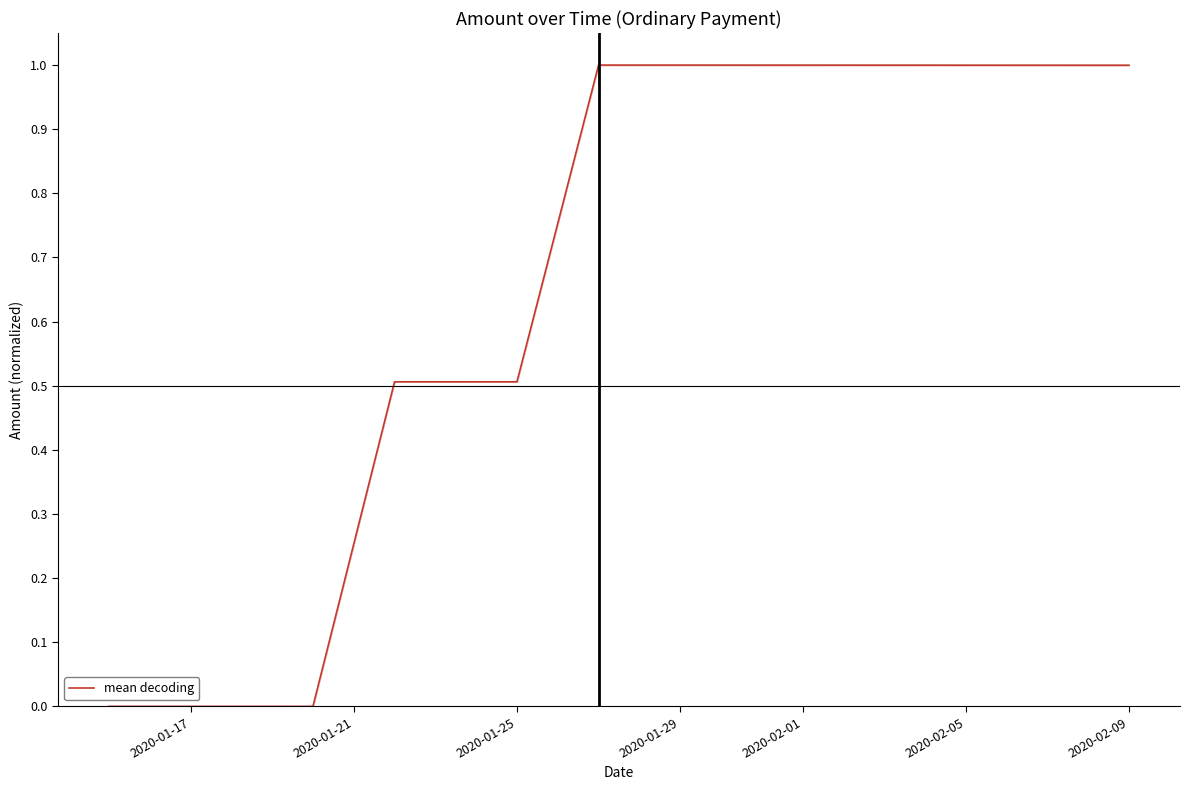

What is the maximum value shown in the chart?

1.0